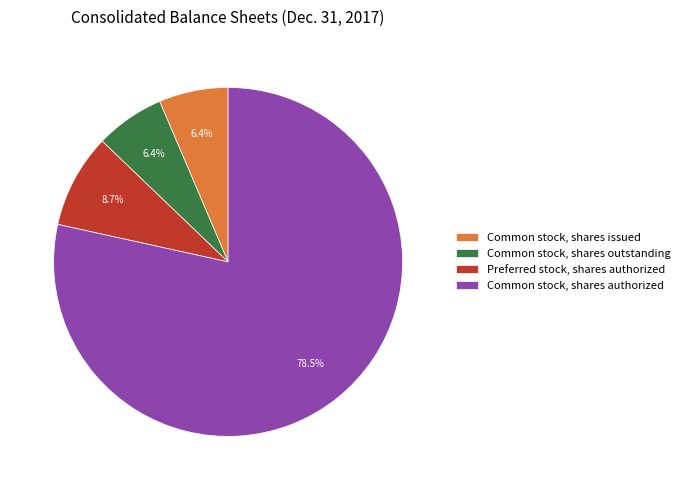

What is the majority slice?

Common stock, shares authorized